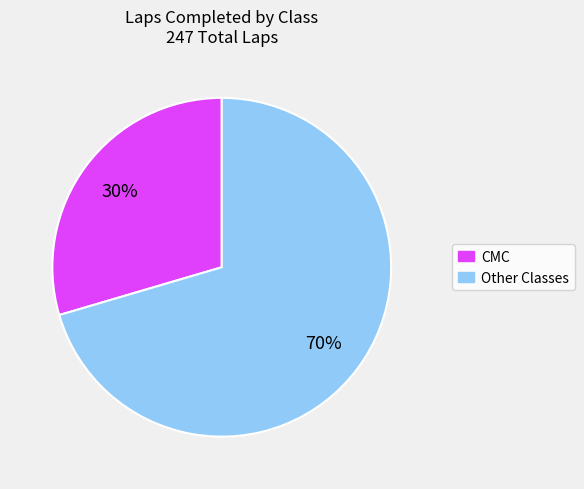

Is there any slice that represents more than half of the pie?

Yes